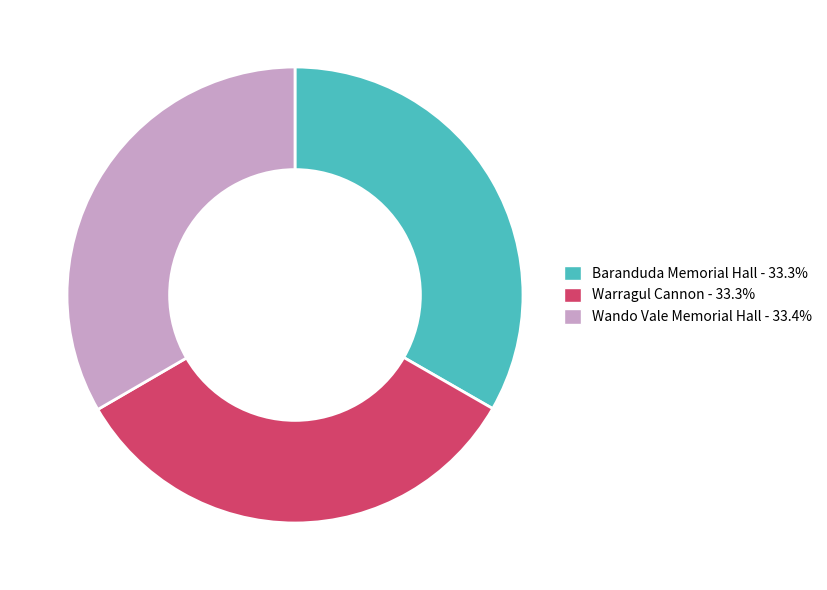

Do Baranduda Memorial Hall and Warragul Cannon together represent more than half of the pie?

Yes